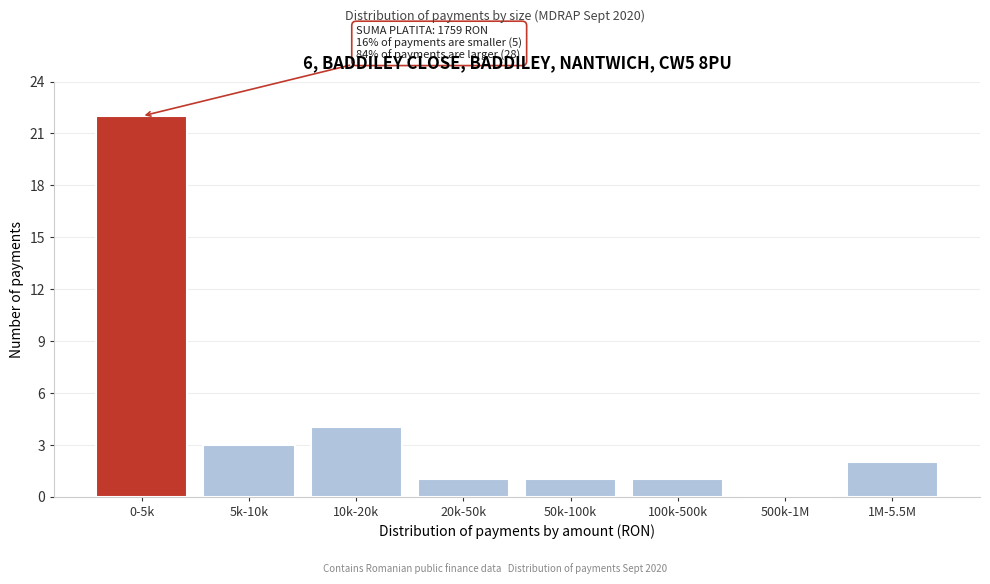

Reading left to right, extract all data points from this chart.

0-5k=22	5k-10k=3	10k-20k=4	20k-50k=1	50k-100k=1	100k-500k=1	500k-1M=0	1M-5.5M=2